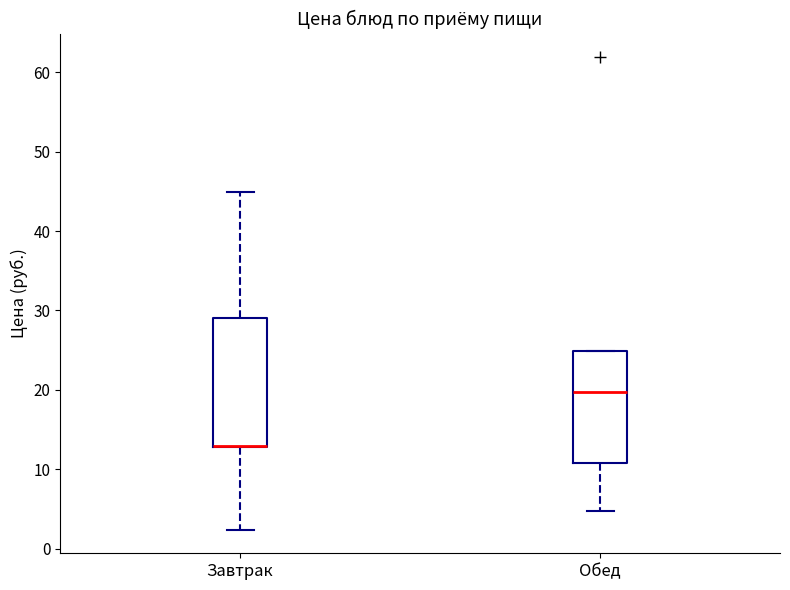

Reading left to right, read every box against the y-axis: the position of its median line, the range the box covers, and the ends of its whiskers. The values are not printed on the chart, so give them approximately, as read against the axis.

Завтрак: median 13 (drawn on the box's lower edge), box 13 to 29, whiskers 2 to 45
Обед: median 20, box 11 to 25, whiskers 5 to 25